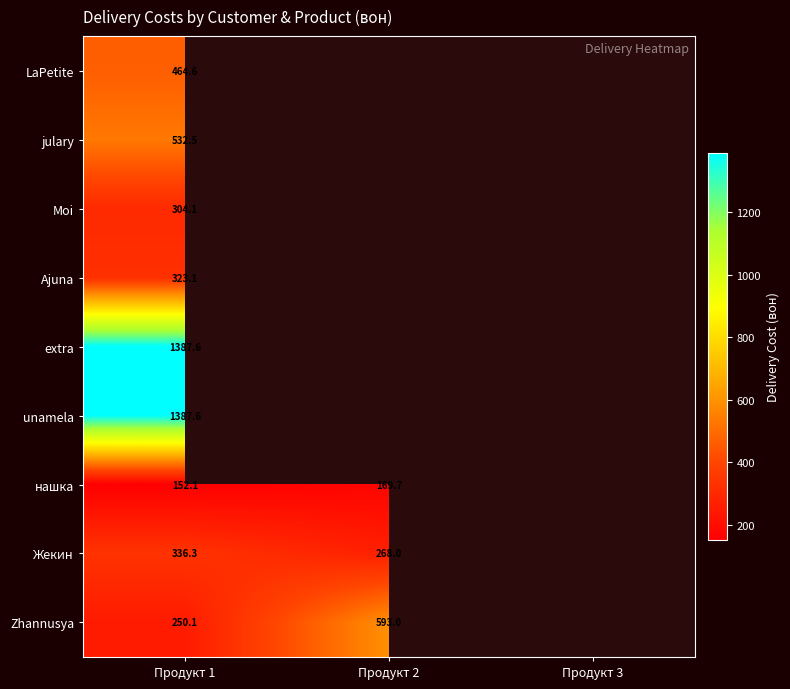

At how many categories does at least one series exceed 1215?

1